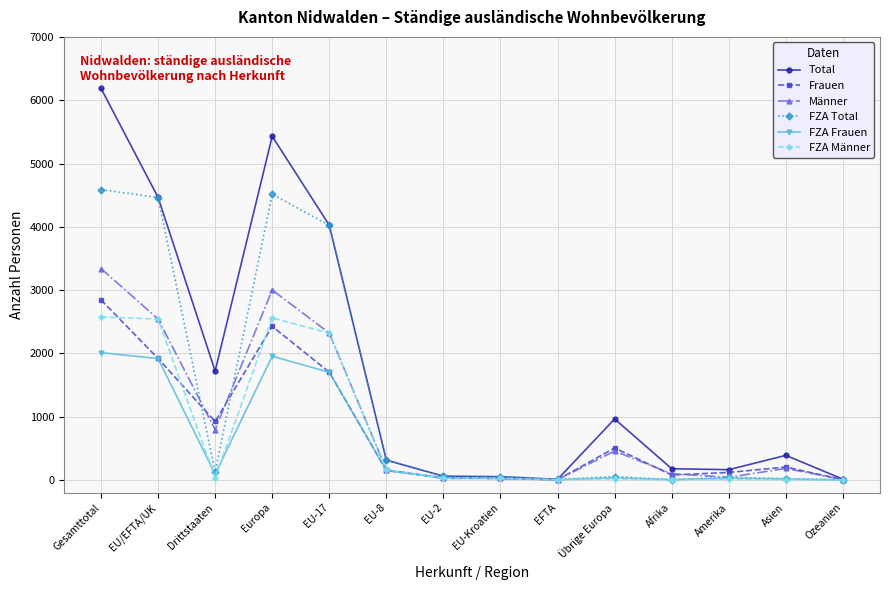

How many lines are shown in the chart?

6